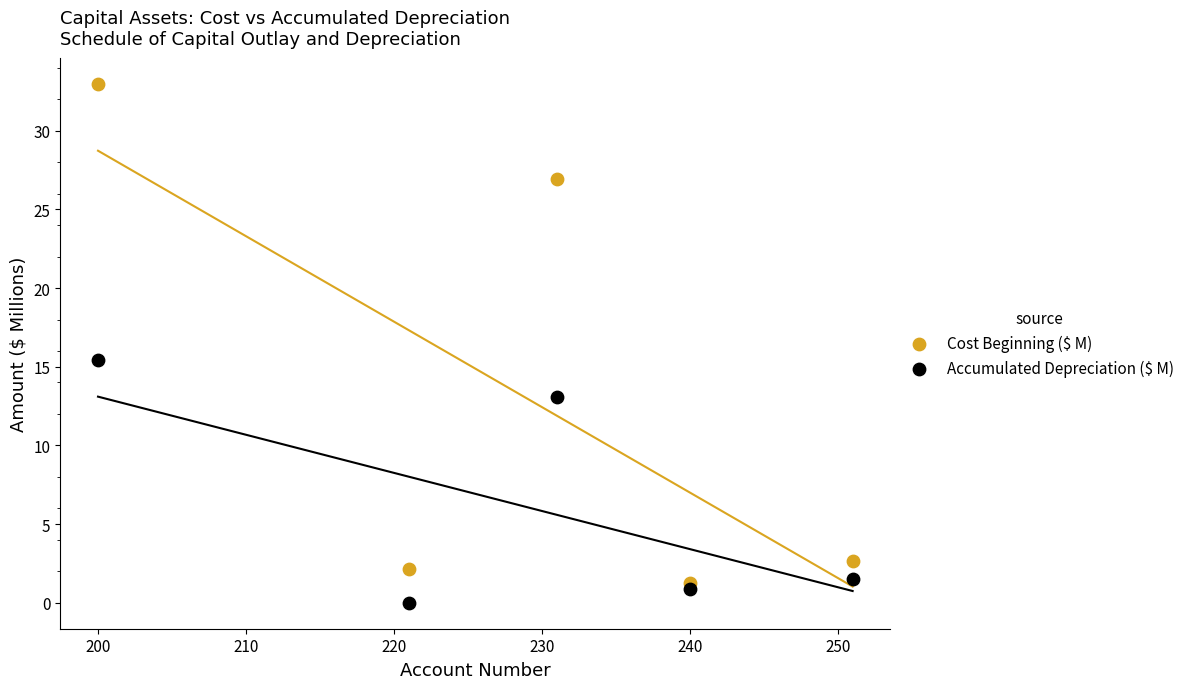

Which series contains the highest Y value?

Cost Beginning ($ M)